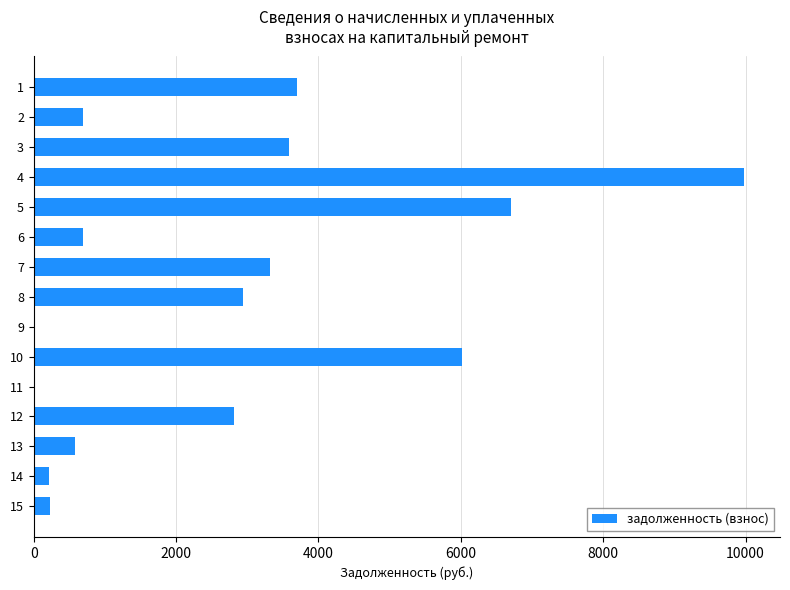

What is the ratio of the value at 10 to the value at 14?

27.6